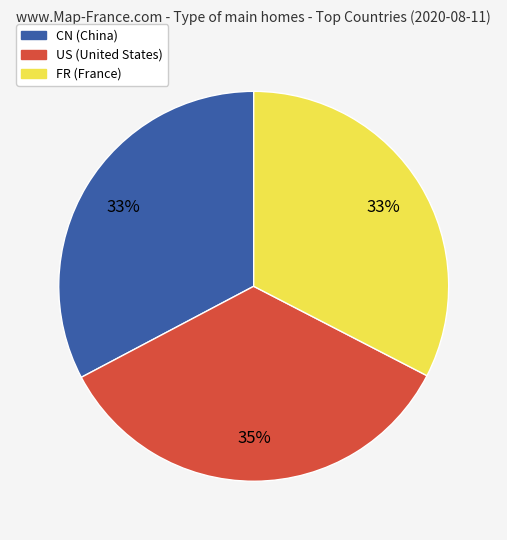

Which category has the biggest portion of the pie?

US